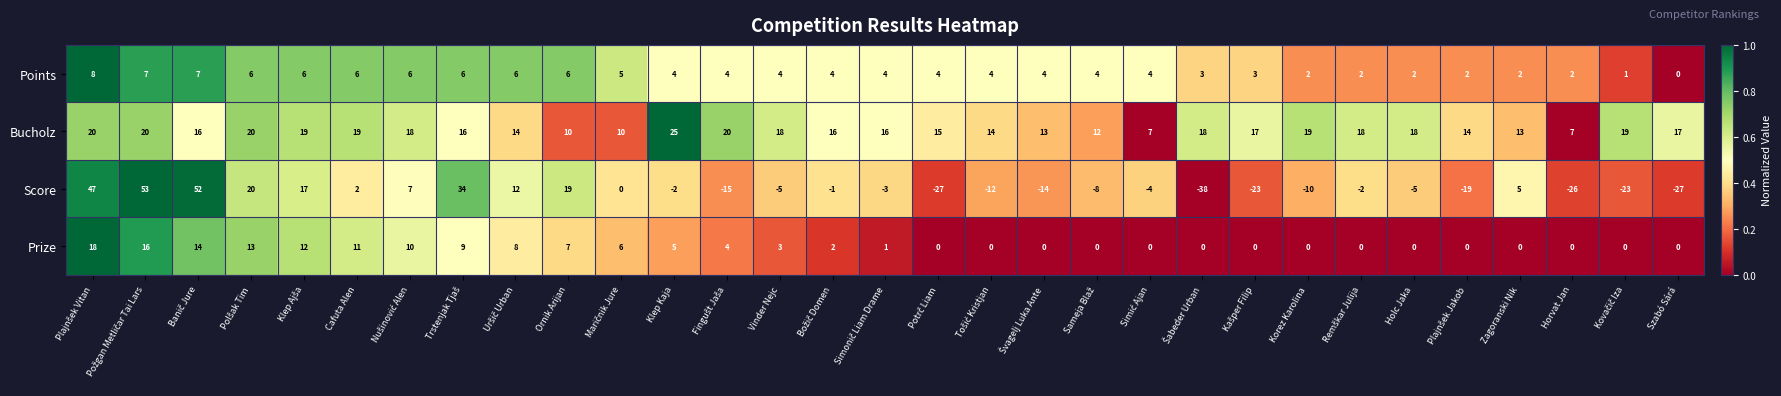

How many data points in Points are less than 4?

10